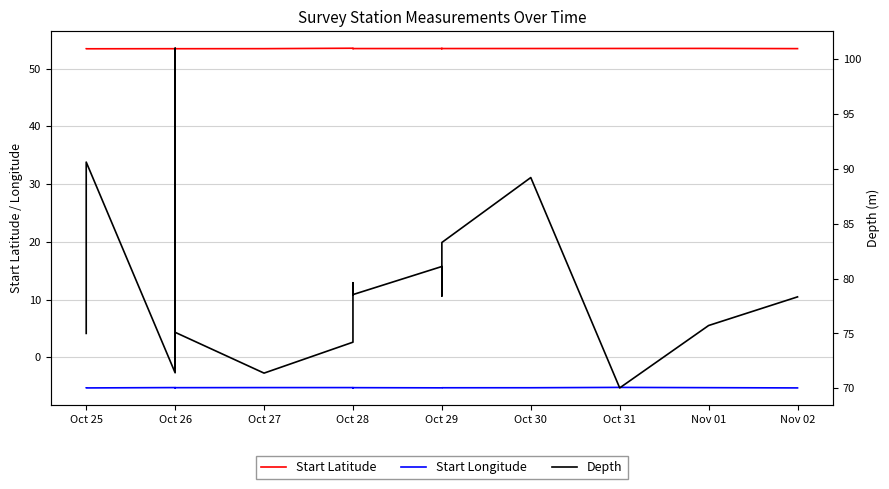

What is the label of the 1st point from the left?

Oct 25